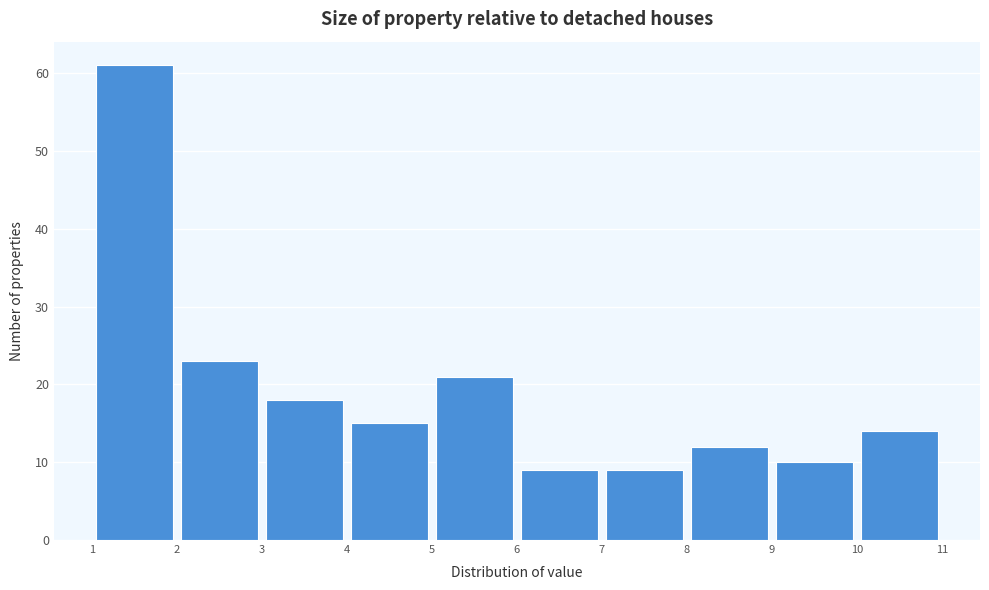

Reading left to right, transcribe this chart: for each bar, give the range it covers on the x-axis and its height. The values are not printed on the chart, so give them approximately, as read against the axis.

1 to 2: 61
2 to 3: 23
3 to 4: 18
4 to 5: 15
5 to 6: 21
6 to 7: 9
7 to 8: 9
8 to 9: 12
9 to 10: 10
10 to 11: 14